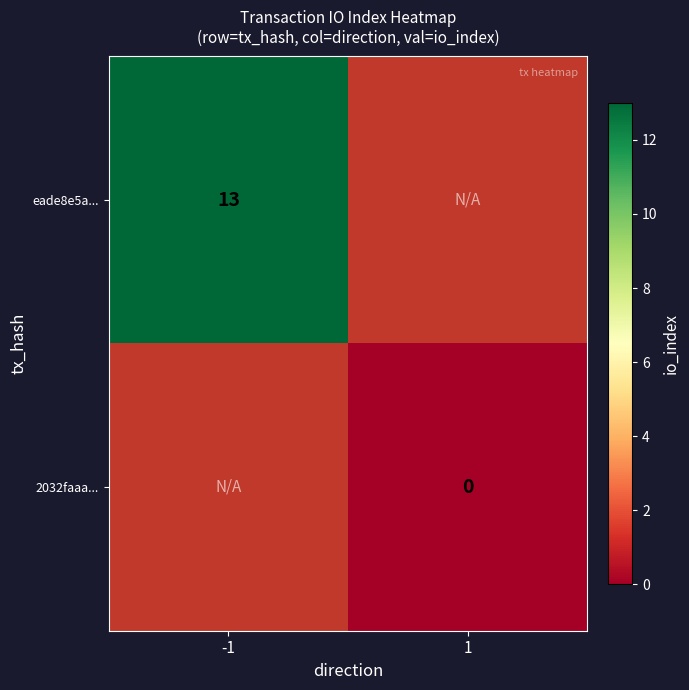

The eade8e5a... series shows 13 at -1. True or false?

True